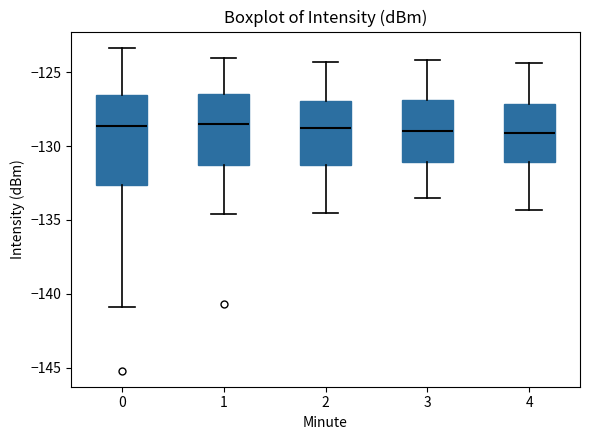

Reading left to right, transcribe this box plot: for each box, give where its median line is, the range the box spans, and where its two whiskers end, as read against the y-axis. The values are not printed on the chart, so give them approximately, as read against the axis.

0: median -128.5, box -132.5 to -126.5, whiskers -141.0 to -123.5
1: median -128.5, box -131.5 to -126.5, whiskers -134.5 to -124.0
2: median -128.5, box -131.5 to -127.0, whiskers -134.5 to -124.5
3: median -129.0, box -131.0 to -127.0, whiskers -133.5 to -124.0
4: median -129.0, box -131.0 to -127.0, whiskers -134.5 to -124.5